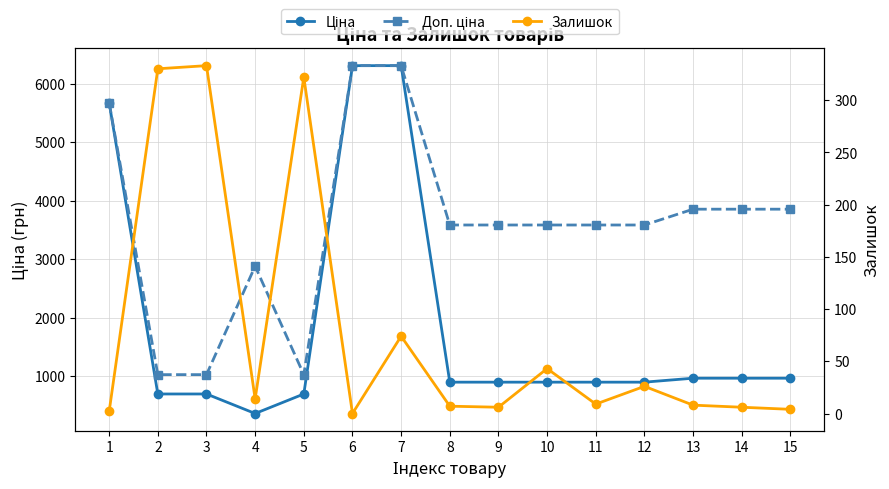

Reading right to left, extract all data points from this chart.

Ціна: 15=963.5	14=963.5	13=963.5	12=895.9	11=895.9	10=895.9	9=895.9	8=895.9	7=6308.8	6=6308.8	5=693.7	4=359.9	3=693.7	2=693.7	1=5673.8
Доп. ціна: 15=3854.0	14=3854.0	13=3854.0	12=3583.6	11=3583.6	10=3583.6	9=3583.6	8=3583.6	7=6308.8	6=6308.8	5=1024.6	4=2878.8	3=1024.6	2=1024.6	1=5673.8
Залишок: 15=4.0	14=6.0	13=8.0	12=26.0	11=9.0	10=43.0	9=6.0	8=7.0	7=74.0	6=0.0	5=322.0	4=14.0	3=333.0	2=330.0	1=2.0